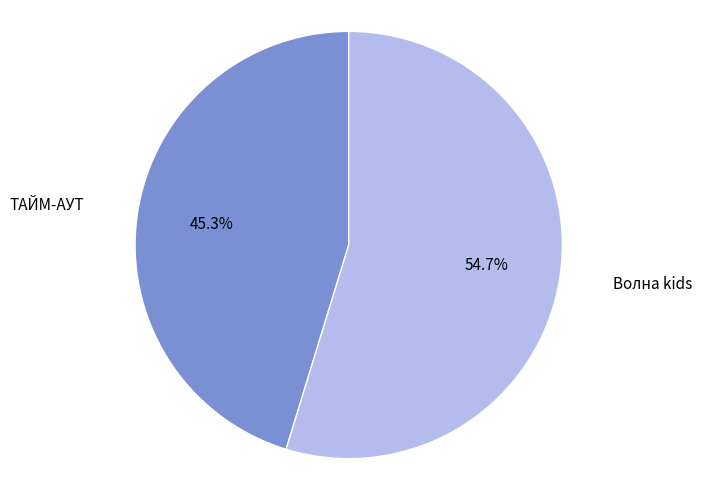

Does any single category account for the majority?

Yes